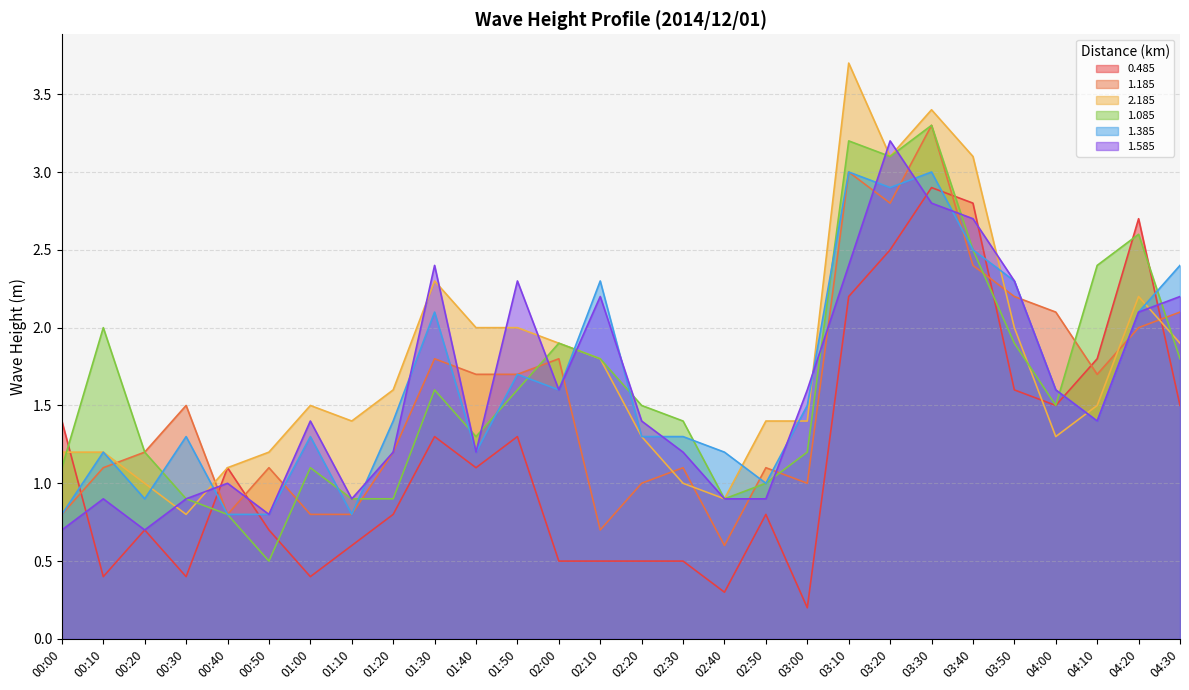

What is the difference between the second highest and minimum values in the 0.485 series?

2.6